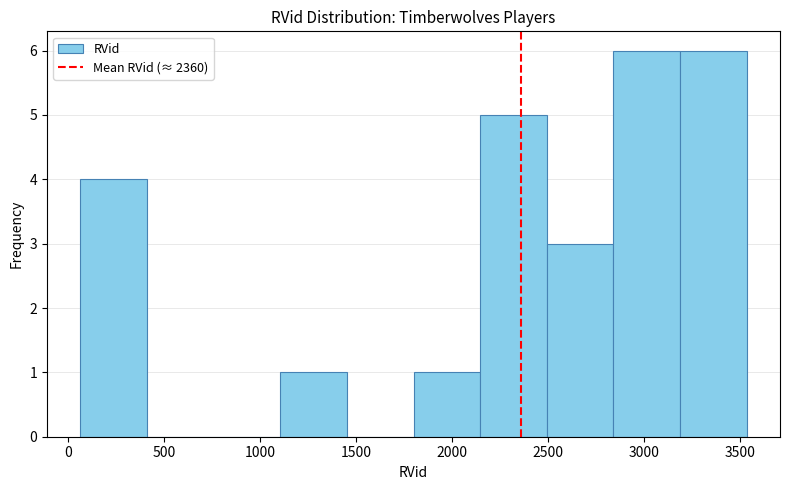

Reading left to right, transcribe this chart: for each bar, give the range it covers on the x-axis and its height. Neither the bar edges nor the heights are printed on the chart, so give them approximately, as read against the axes.

50 to 400: 4
400 to 750: 0
750 to 1100: 0
1100 to 1450: 1
1450 to 1800: 0
1800 to 2150: 1
2150 to 2500: 5
2500 to 2850: 3
2850 to 3200: 6
3200 to 3550: 6